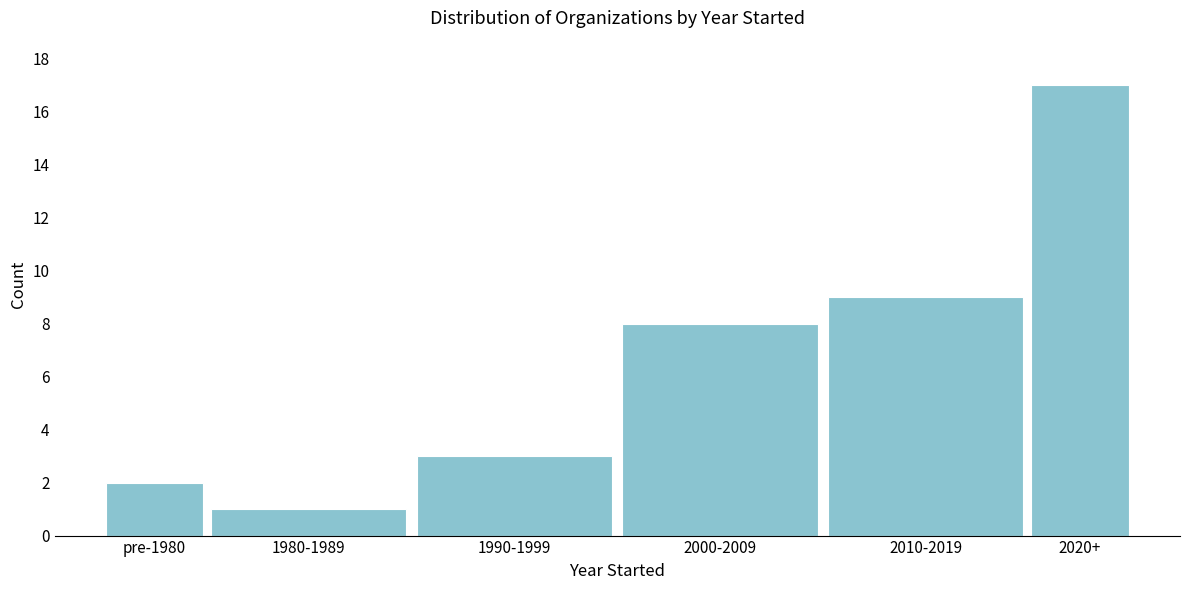

Reading right to left, extract all data points from this chart.

17	9	8	3	1	2